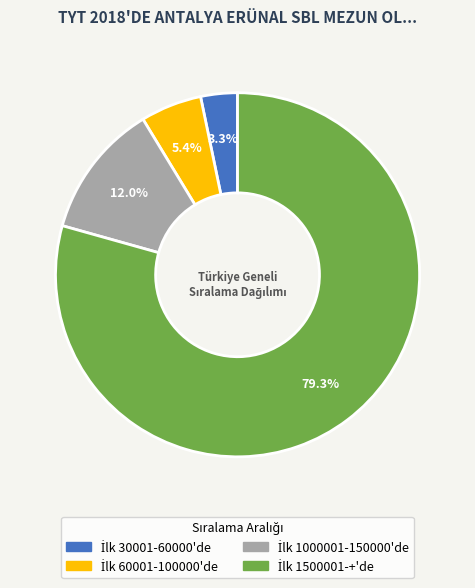

Count the number of slices in the pie.

4